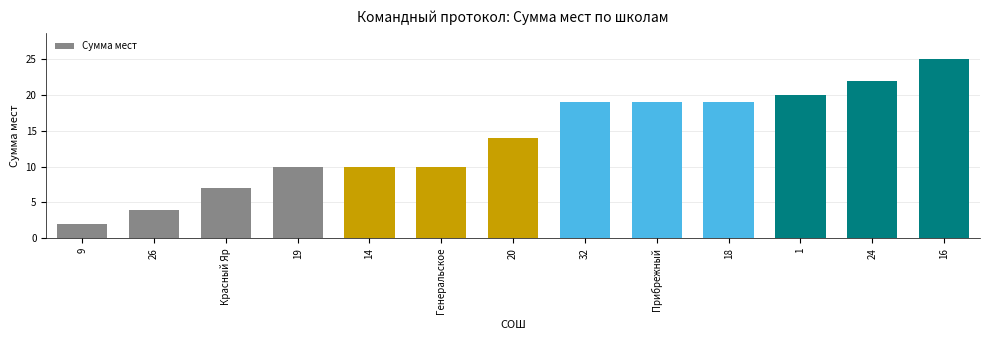

Which category has the highest value across all series?

16